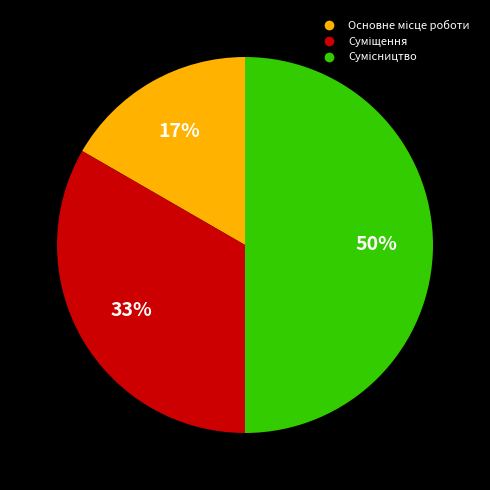

To the nearest percent, what is the average slice percentage?

33%